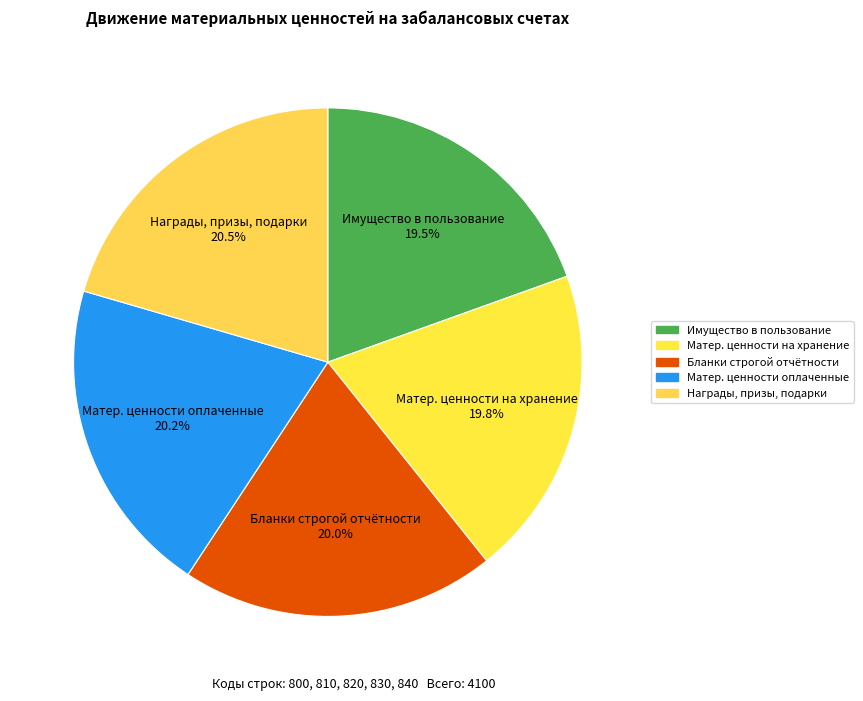

Approximately how many times larger is the value at Награды, призы, подарки compared to Матер. ценности на хранение?

1.0